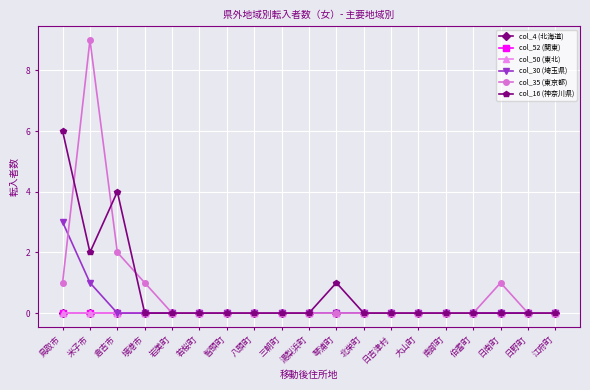

Reading left to right, extract all data points from this chart.

col_4 (北海道): 0	0	0	0	0	0	0	0	0	0	0	0	0	0	0	0	0	0	0
col_52 (関東): 0	0	0	0	0	0	0	0	0	0	0	0	0	0	0	0	0	0	0
col_50 (東北): 0	0	0	0	0	0	0	0	0	0	0	0	0	0	0	0	0	0	0
col_30 (埼玉県): 3	1	0	0	0	0	0	0	0	0	0	0	0	0	0	0	0	0	0
col_35 (東京都): 1	9	2	1	0	0	0	0	0	0	0	0	0	0	0	0	1	0	0
col_16 (神奈川県): 6	2	4	0	0	0	0	0	0	0	1	0	0	0	0	0	0	0	0